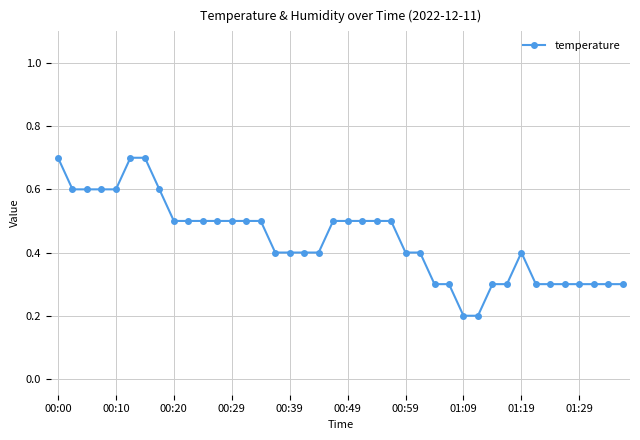

What is the value of the 24th point from the left?

0.5